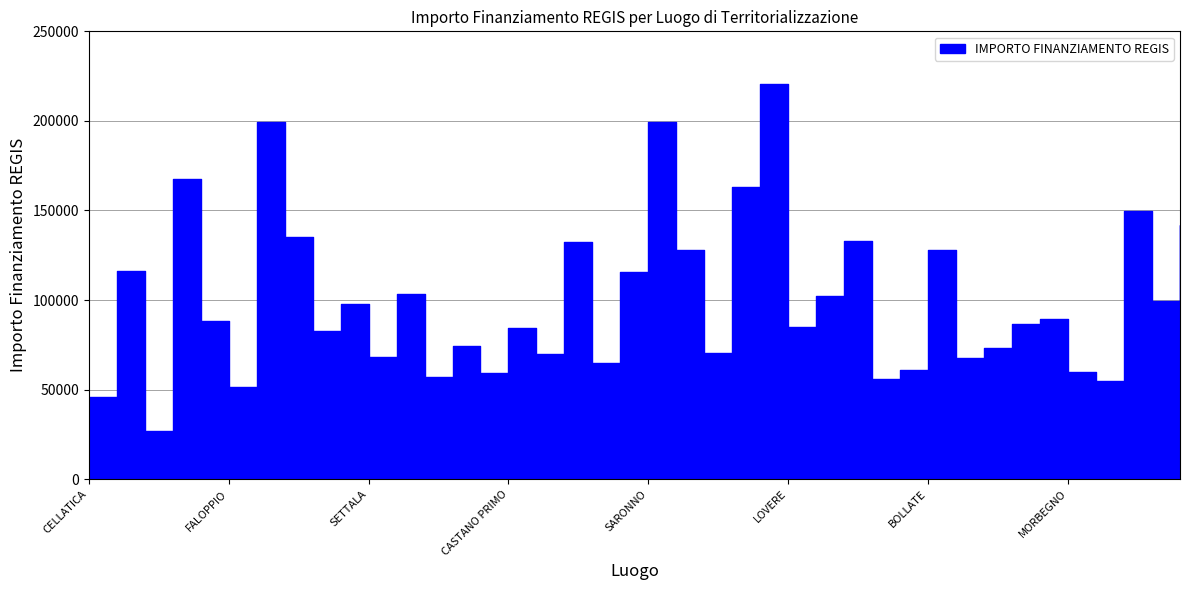

Between MILANO and NOVIGLIO, which is larger?

MILANO